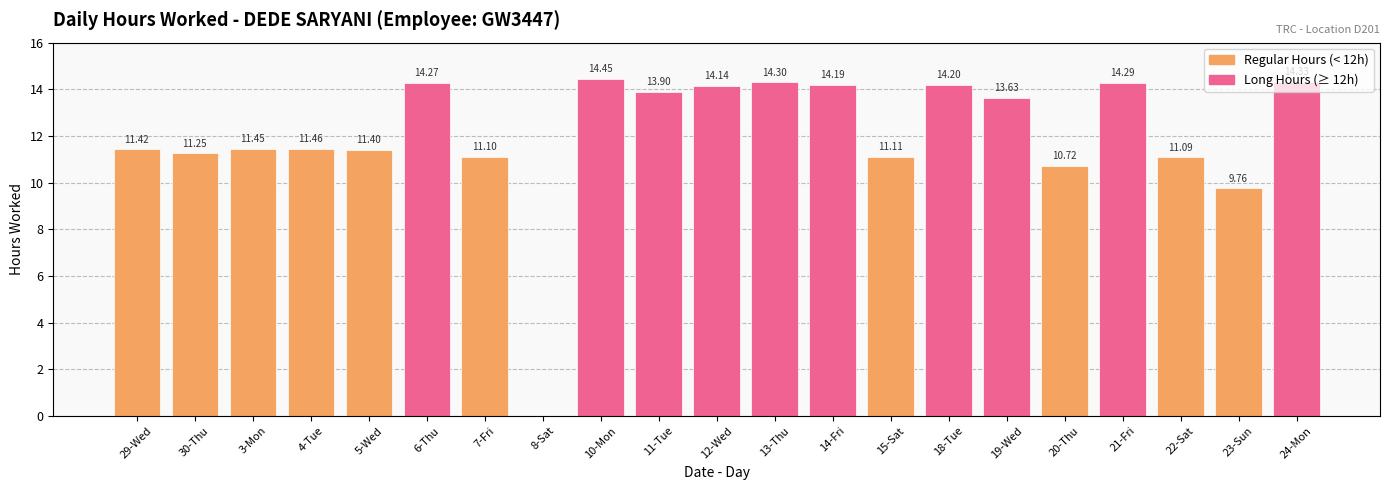

The chart shows a value of 9.8 at 23-Sun. True or false?

True